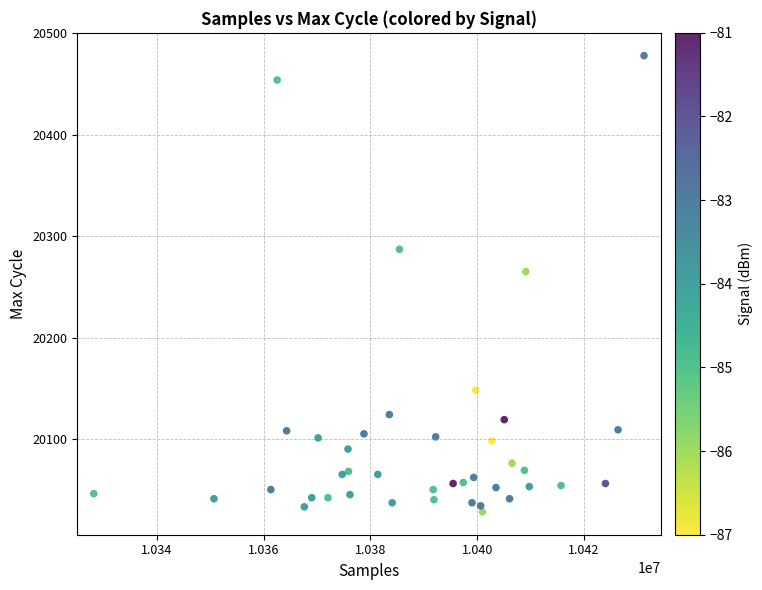

What is the range of Y values (max minus min)?

450